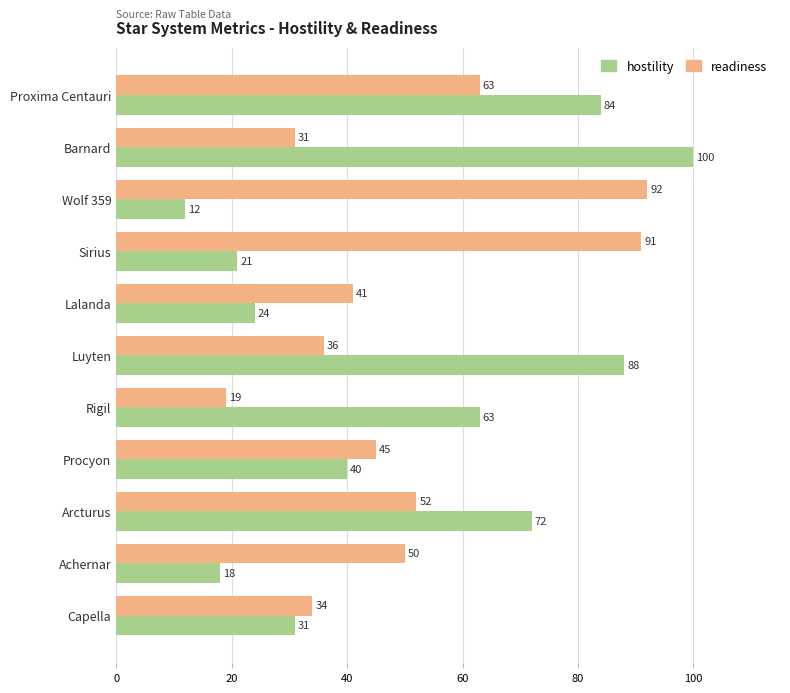

Which series has the largest total across all categories?

readiness